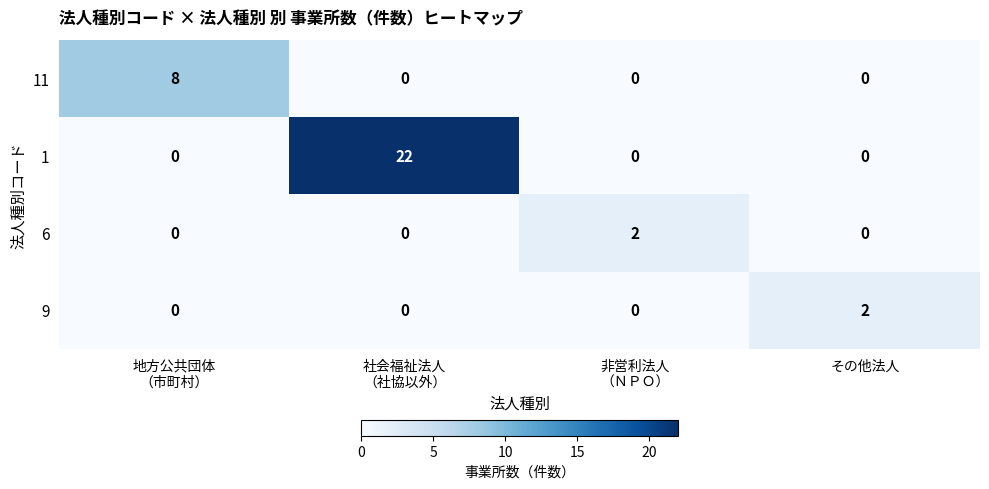

The value of 11 at その他法人 is -6. True or false?

False